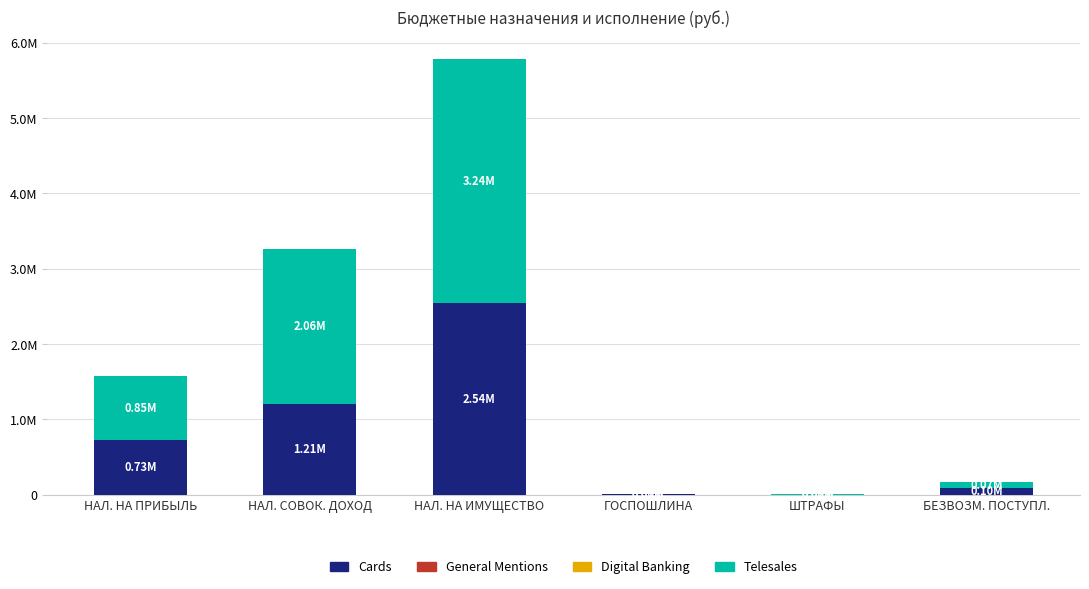

Which series has the largest total across all categories?

Telesales